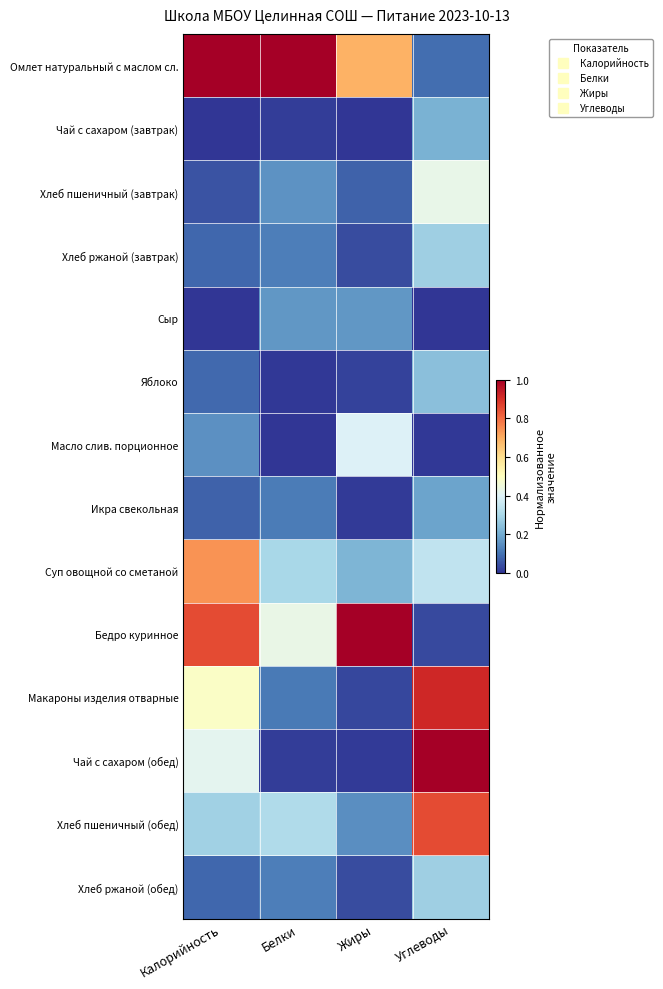

At how many categories does at least one series exceed 0?

4